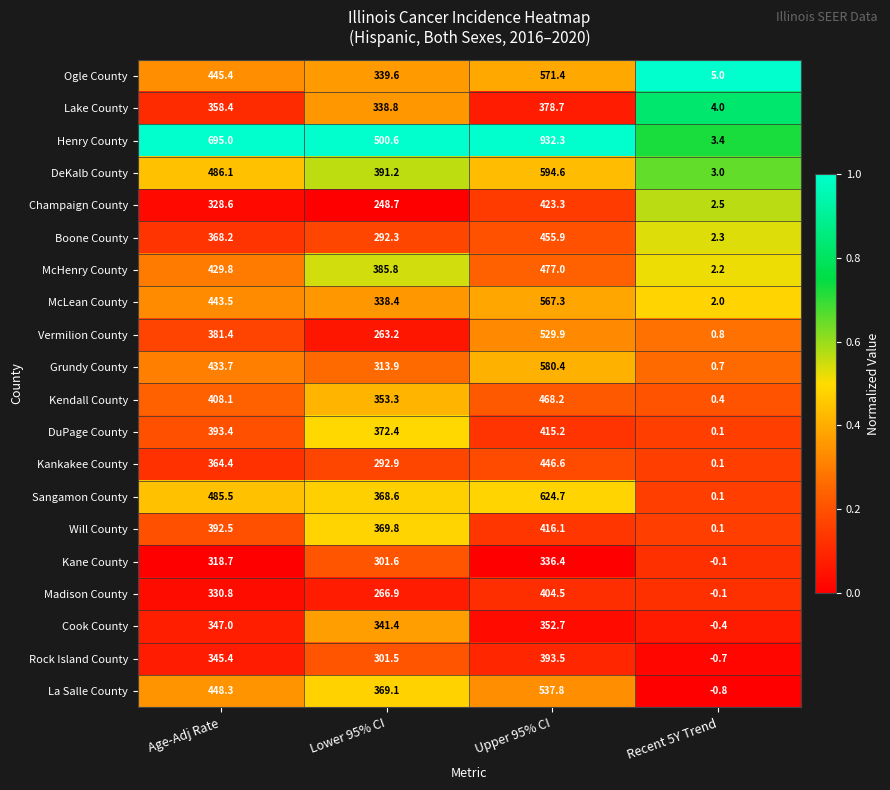

Where does the McHenry County series first go above 429?

Age-Adj Rate